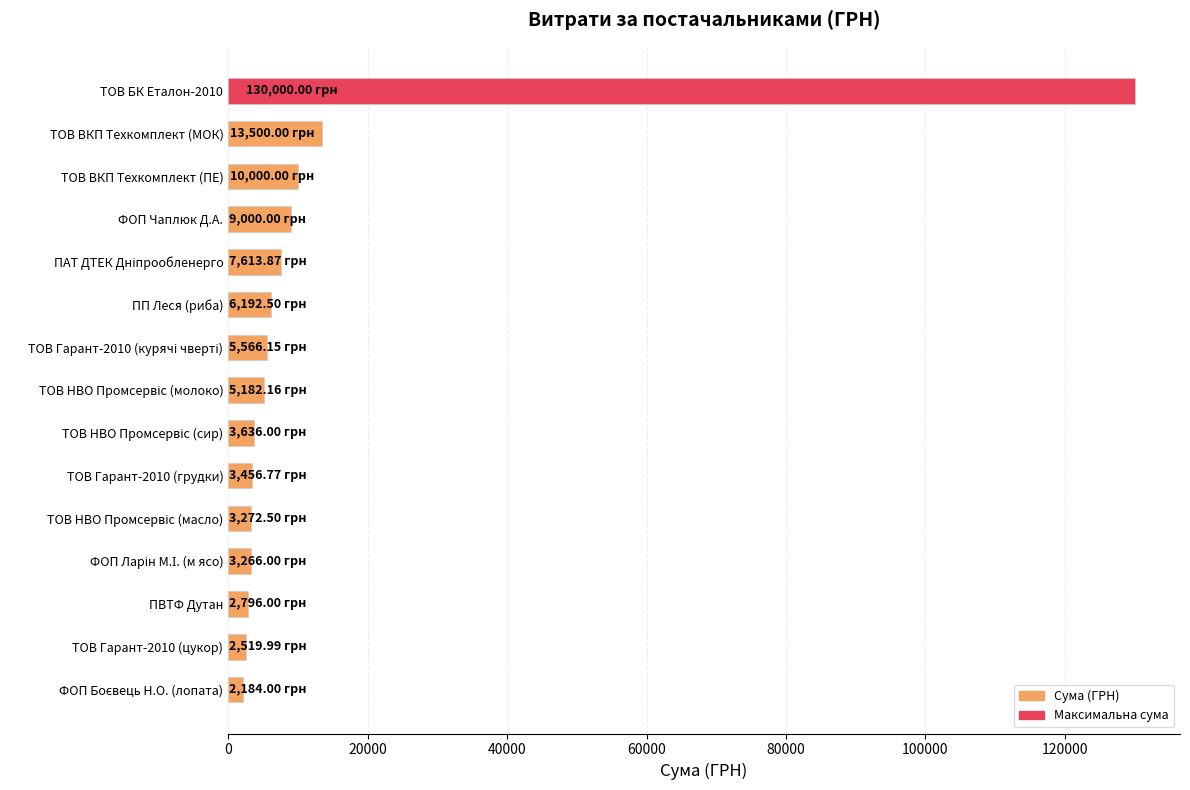

What is the label of the 3rd bar from the top?

ТОВ ВКП Техкомплект (ПЕ)